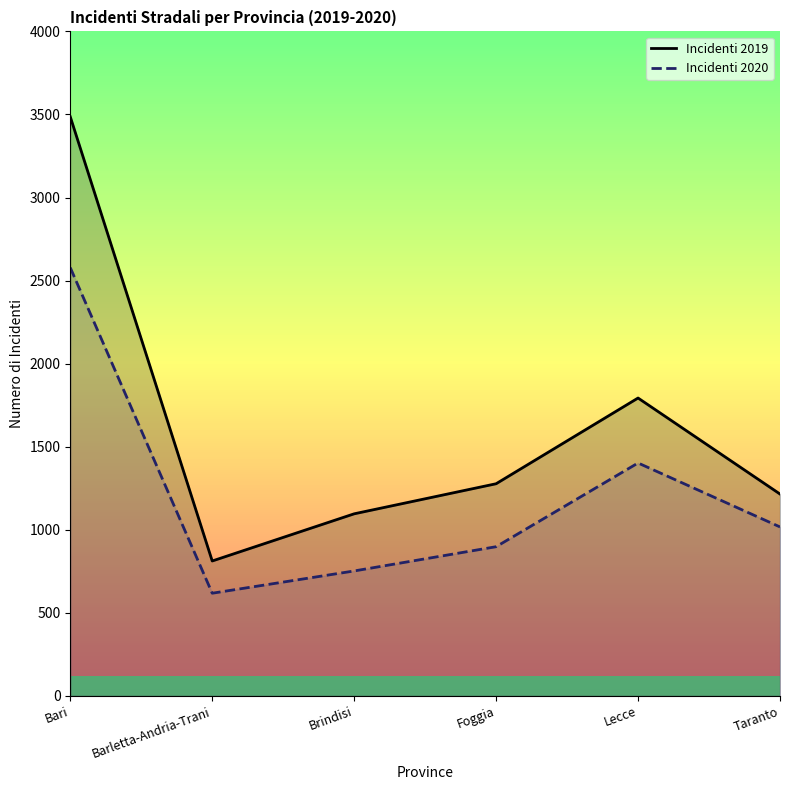

What is the total value across all series at Bari?

6064